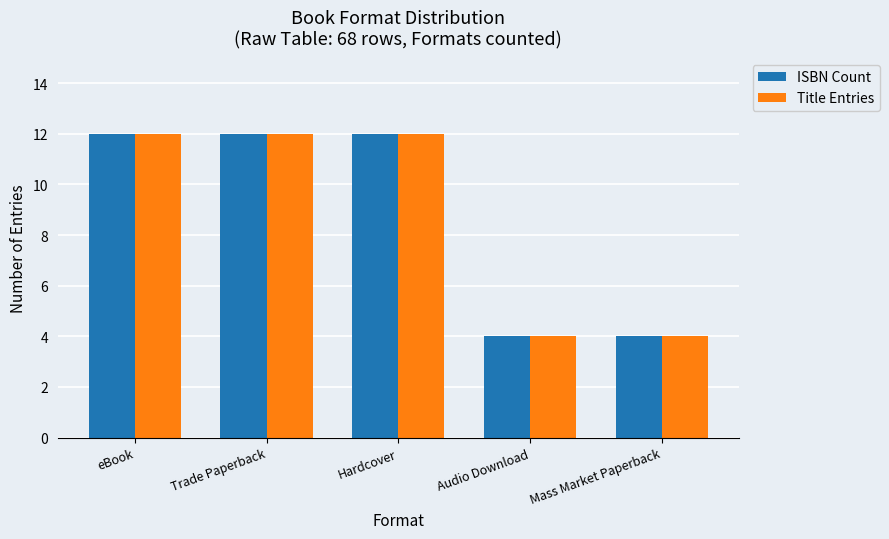

What is the difference between the maximum and minimum values in the Title Entries series?

8